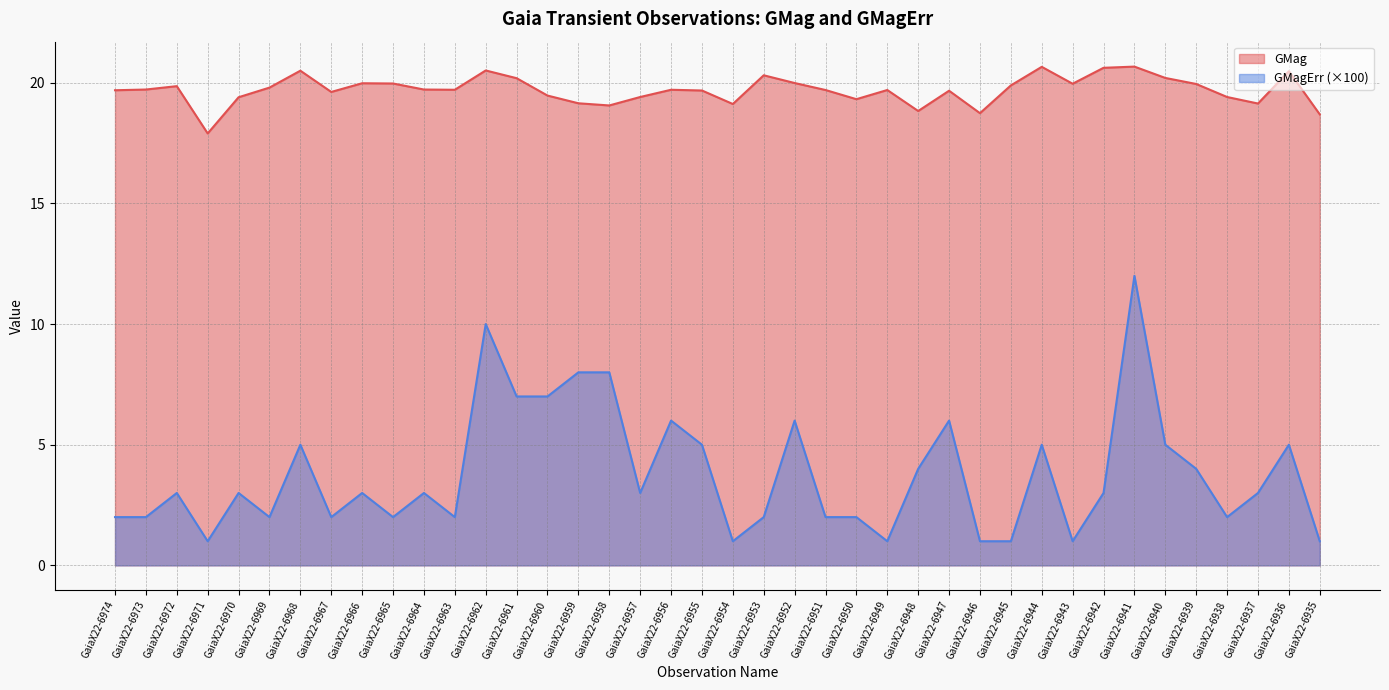

What is the total value across all series at GaiaX22-6945?

20.9